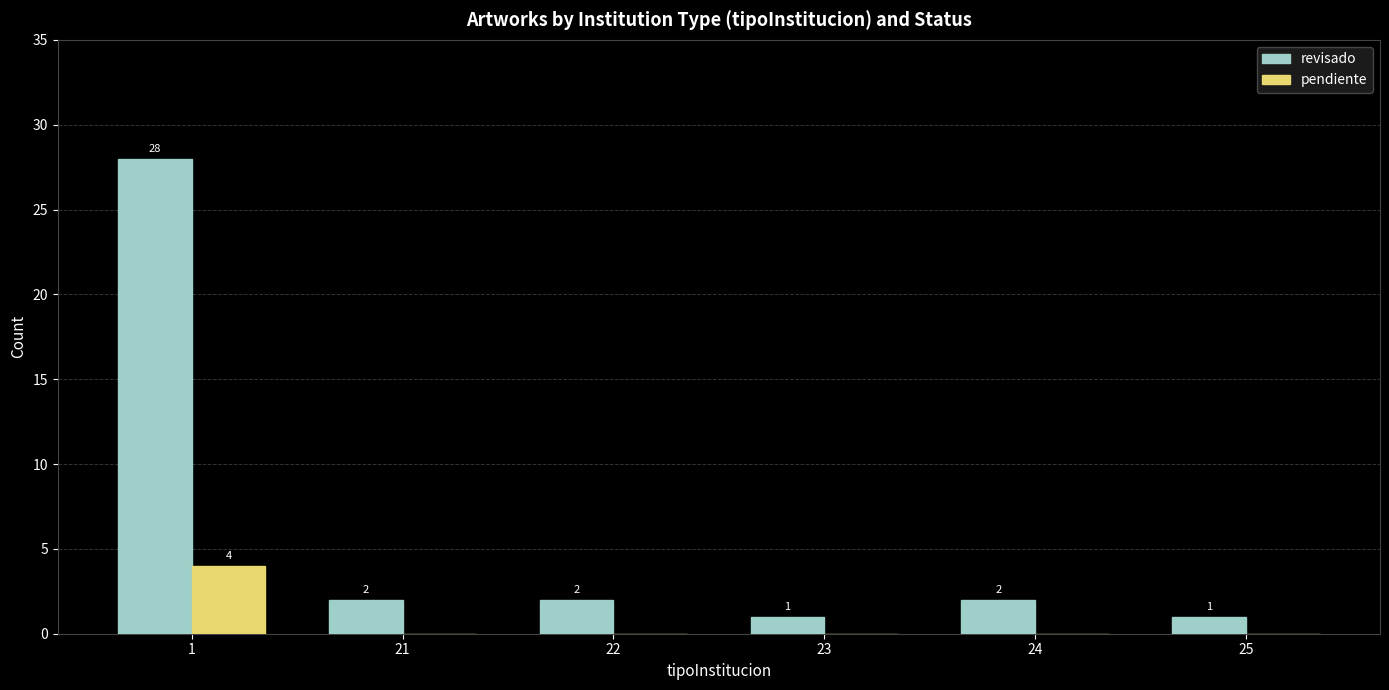

How many groups of bars are there?

6